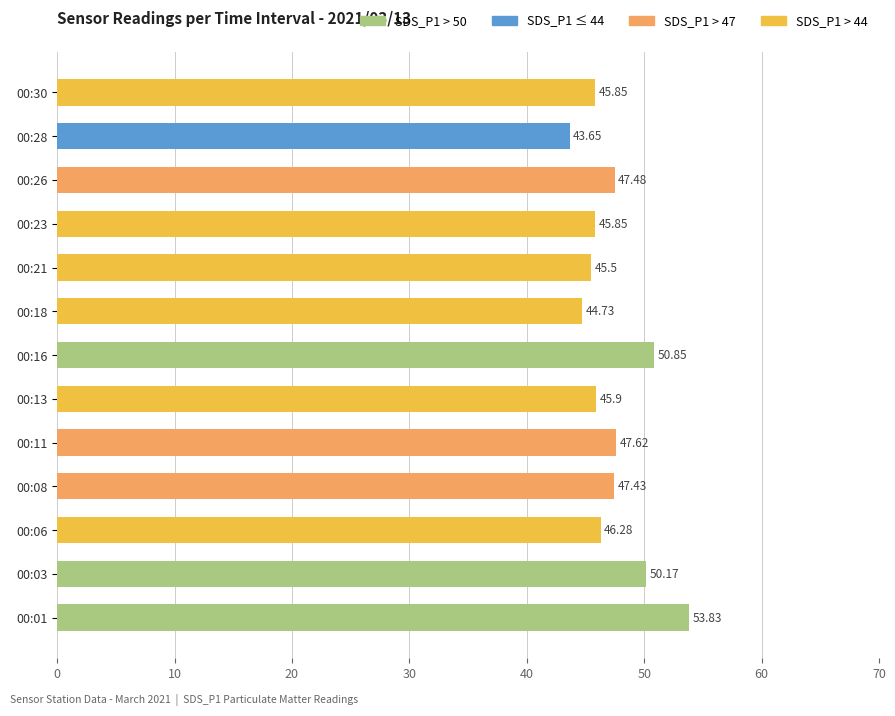

What is the change in value from 00:03 to 00:30?

-4.3